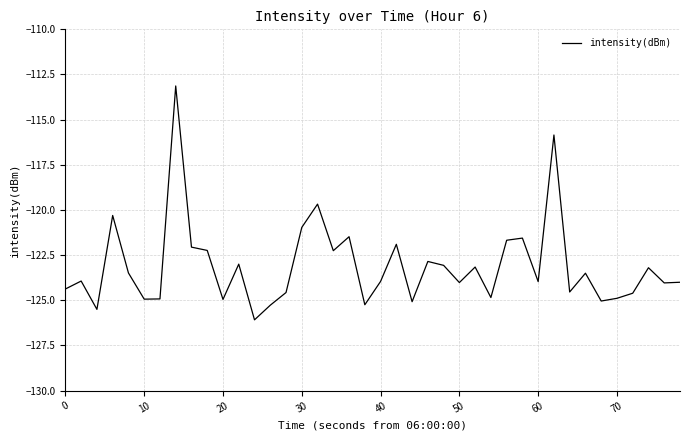

What is the minimum value shown in the chart?

-126.1